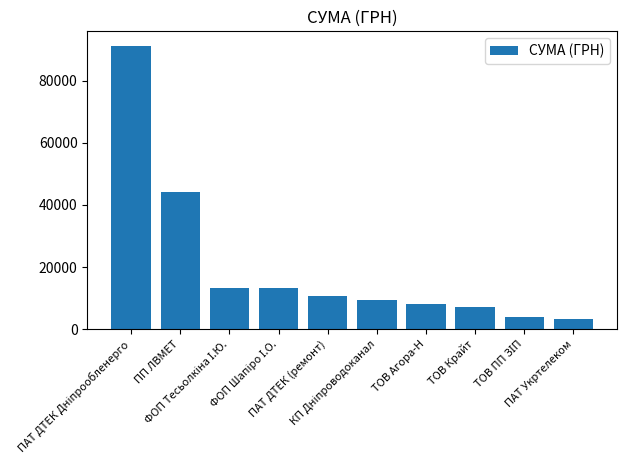

What is the smallest value displayed?

3315.8